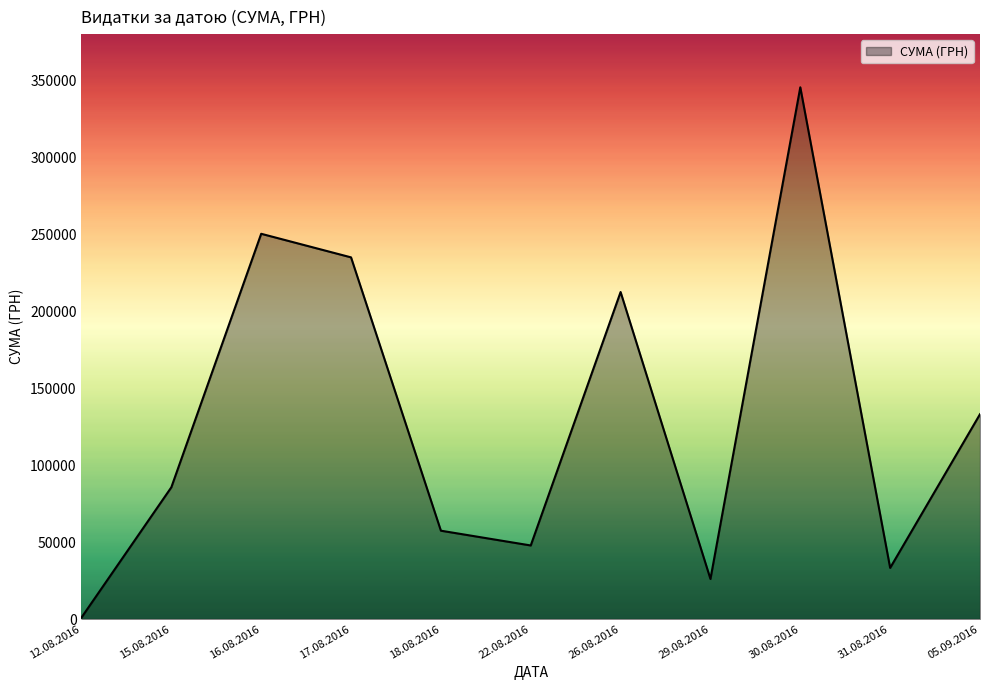

How many lines are shown in the chart?

1